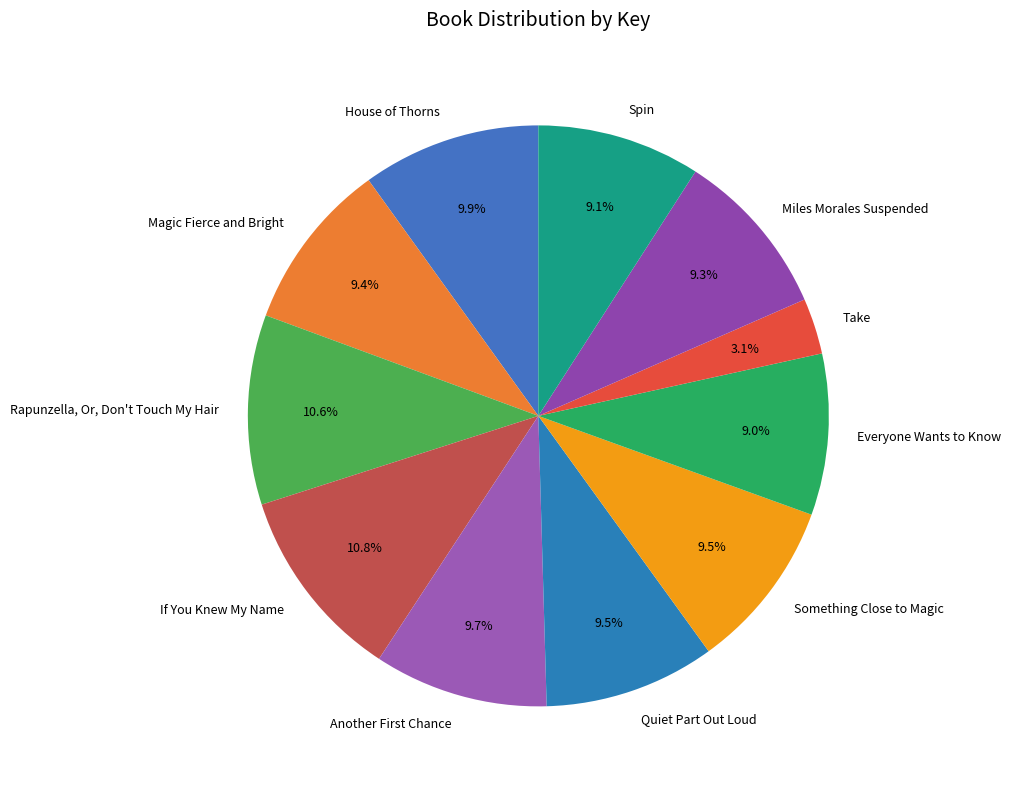

Which slice is the smallest?

Take